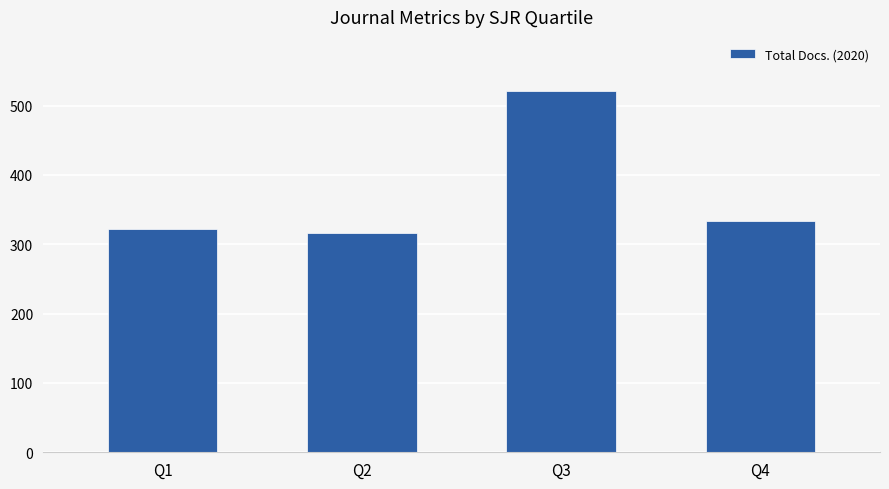

List the labels in order of value, largest first.

Q3, Q4, Q1, Q2